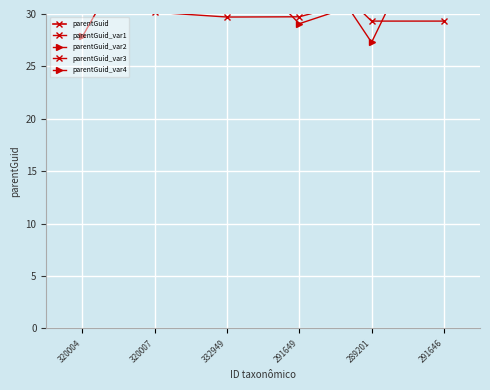

Which series ends up on top after the final intersection of parentGuid_var4 and parentGuid_var3?

parentGuid_var3